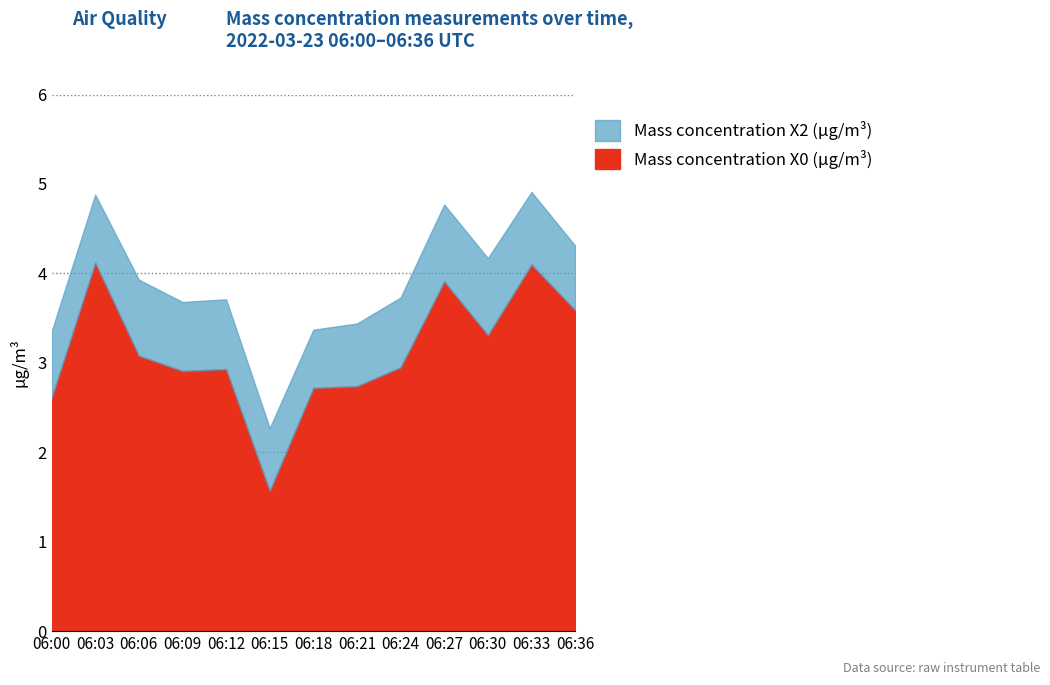

Between 06:27 and 06:21, which is larger?

06:27